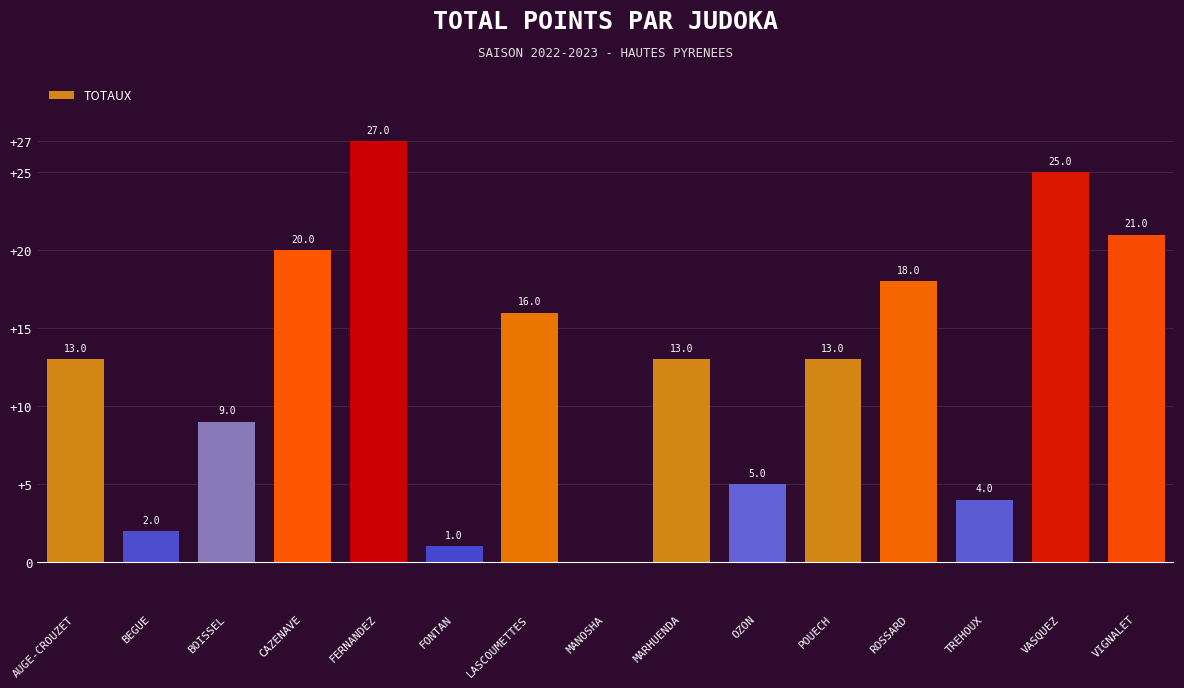

Reading left to right, list all the values displayed in this chart.

AUGE-CROUZET=13	BEGUE=2	BOISSEL=9	CAZENAVE=20	FERNANDEZ=27	FONTAN=1	LASCOUMETTES=16	MANOSHA=0	MARHUENDA=13	OZON=5	POUECH=13	ROSSARD=18	TREHOUX=4	VASQUEZ=25	VIGNALET=21